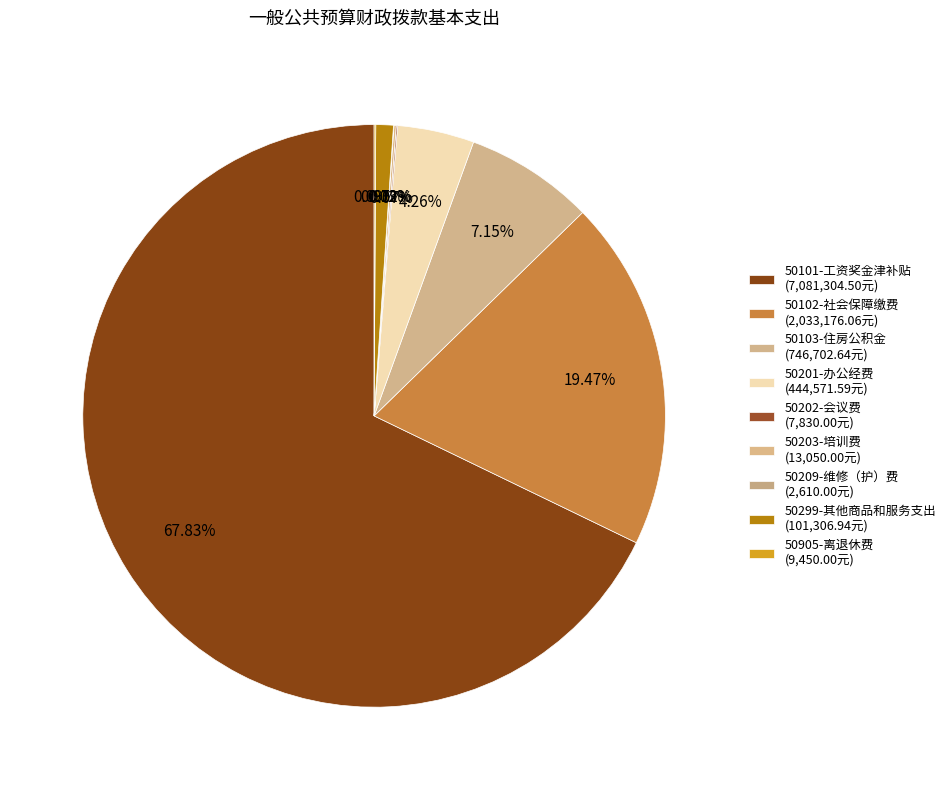

Which category has the smallest portion of the pie?

50209-维修（护）费